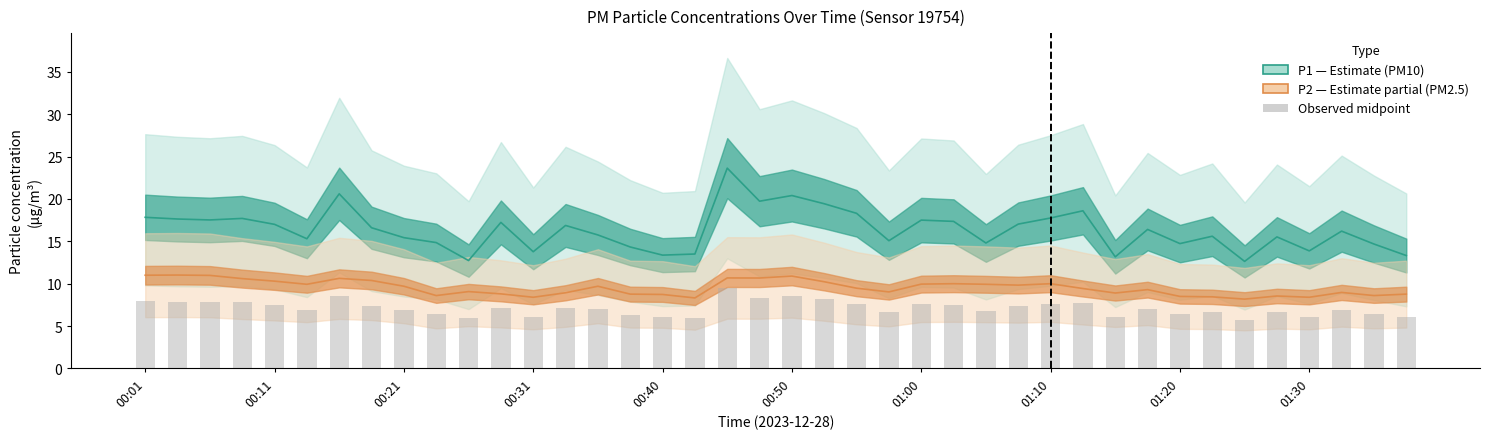

At which category does the chart reach its peak across all series?

18